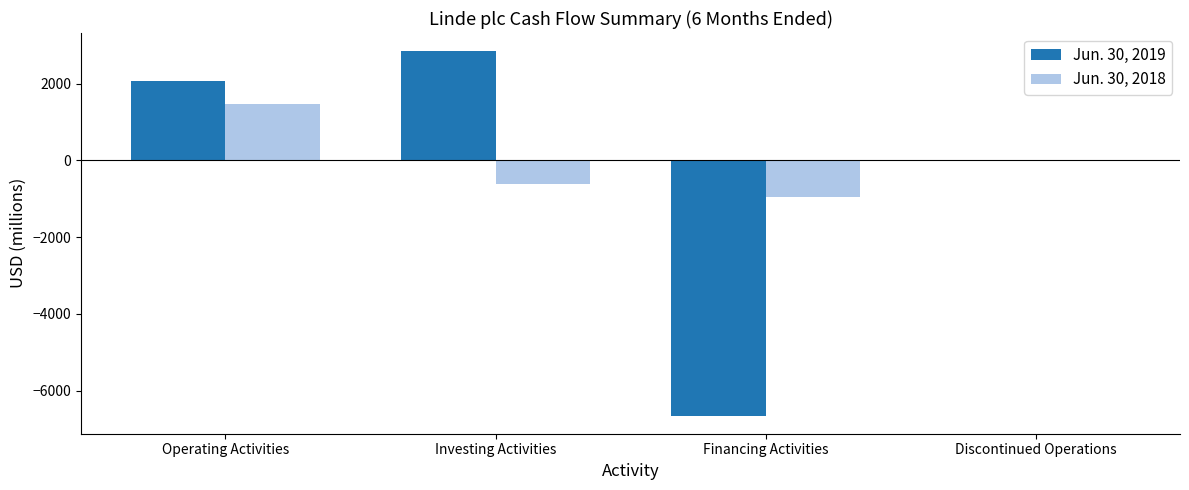

At which category does the chart reach its peak across all series?

Investing Activities